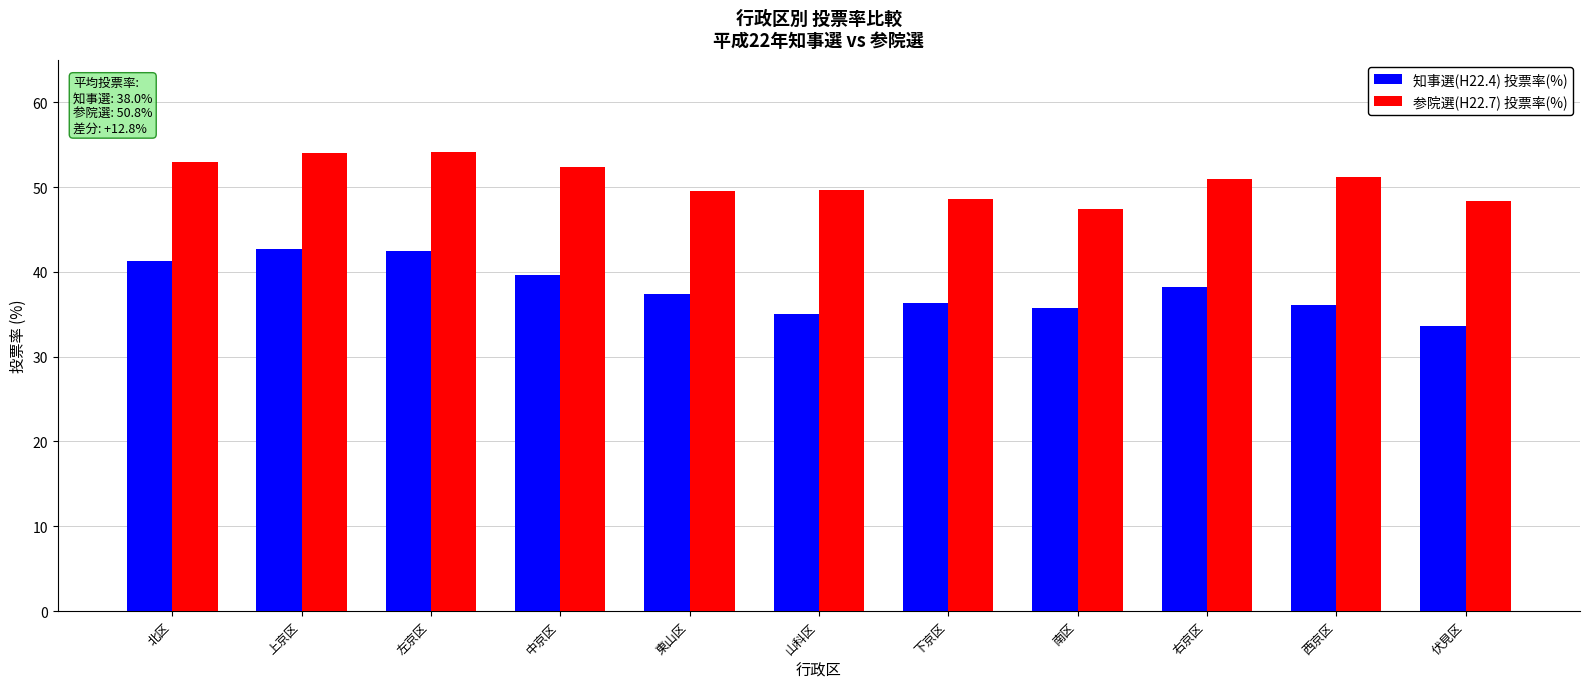

How many data points does each series have?

11